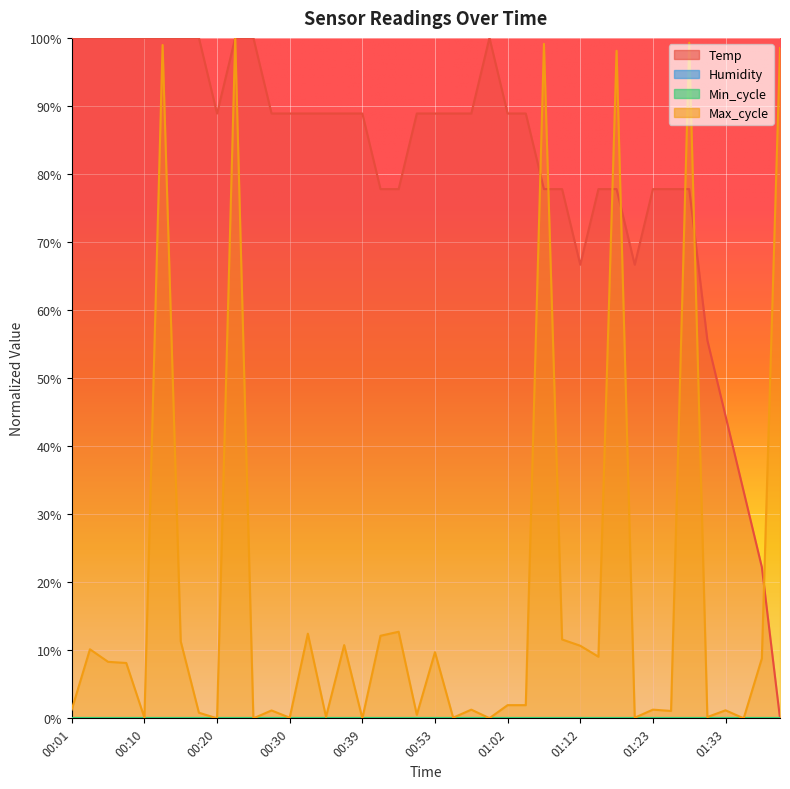

Is it true that Temp equals 0.2 at 01:39?

True